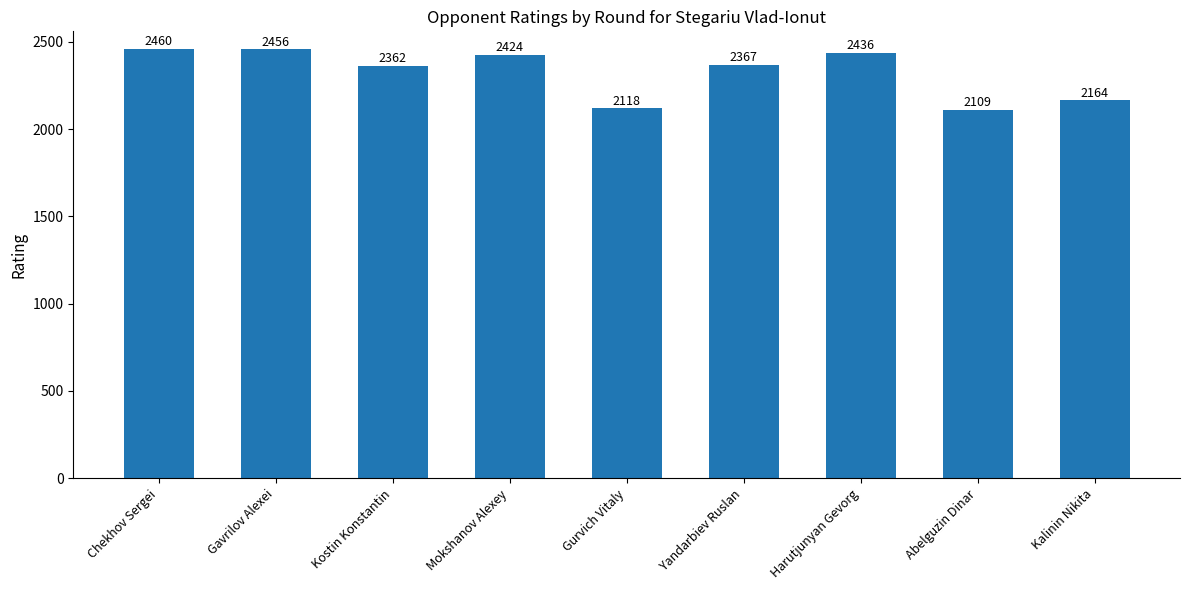

List the labels in order of value, largest first.

Chekhov Sergei, Gavrilov Alexei, Harutjunyan Gevorg, Mokshanov Alexey, Yandarbiev Ruslan, Kostin Konstantin, Kalinin Nikita, Gurvich Vitaly, Abelguzin Dinar